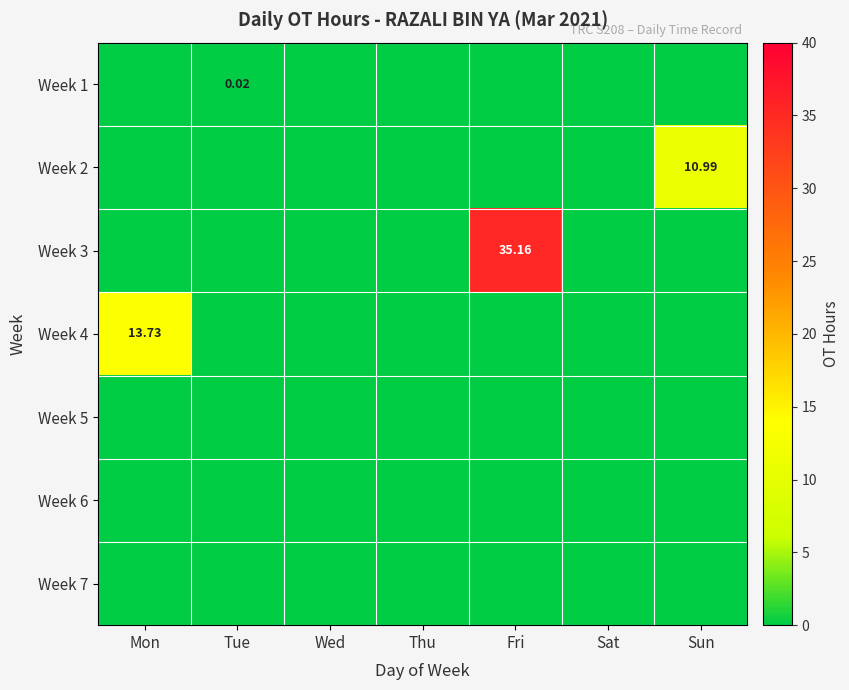

Rank the series by their maximum value, from lowest to highest.

Week 5, Week 6, Week 7, Week 1, Week 2, Week 4, Week 3